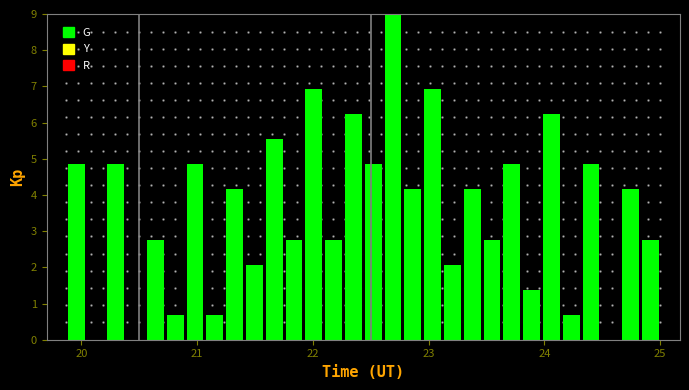

Around what value on the x-axis is the tallest bar? Give the approximate position of its centre, as read against the axis.

22.7